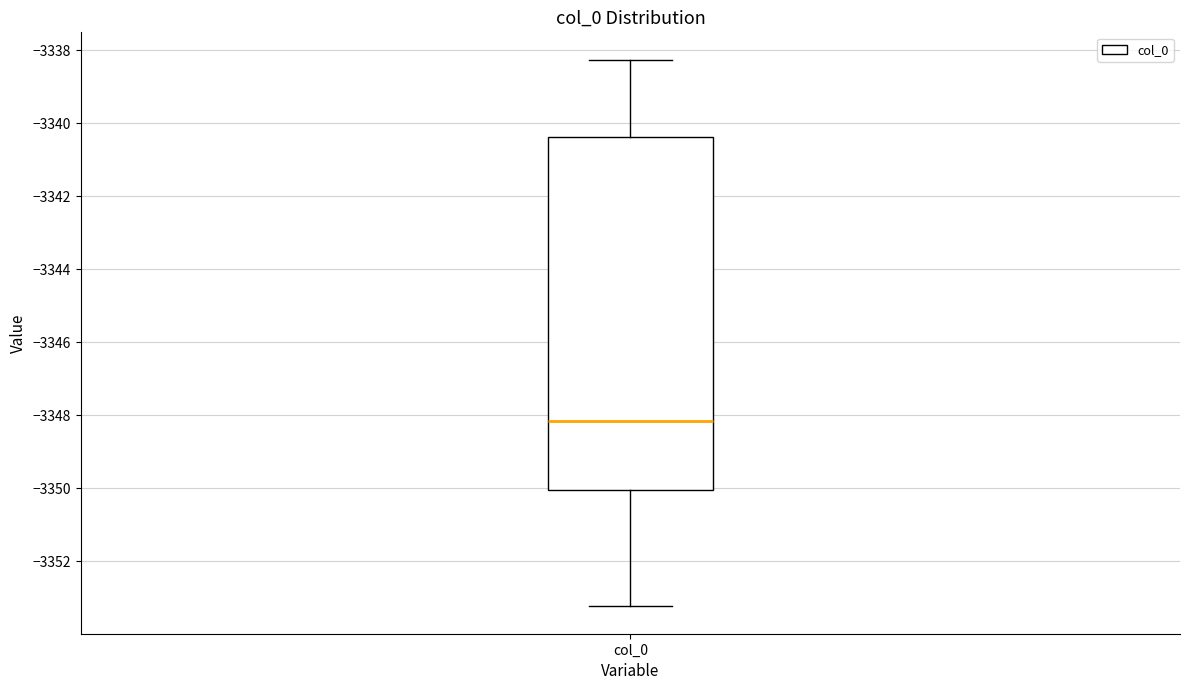

Where is the upper edge of the box for col_0 on the y-axis? The values are not printed on the chart, so give them approximately, as read against the axis.

-3340.4